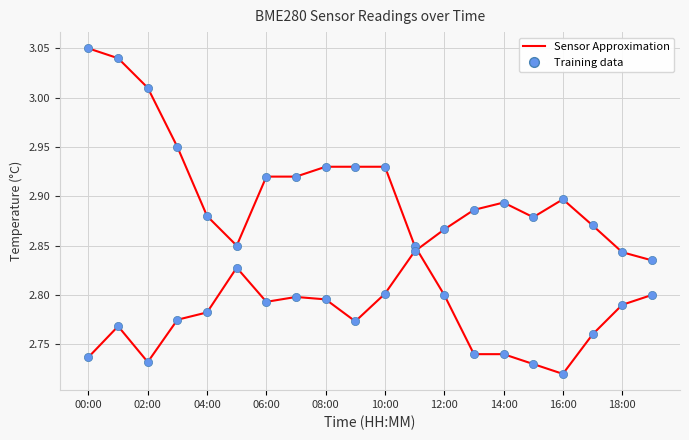

How many lines are shown in the chart?

2